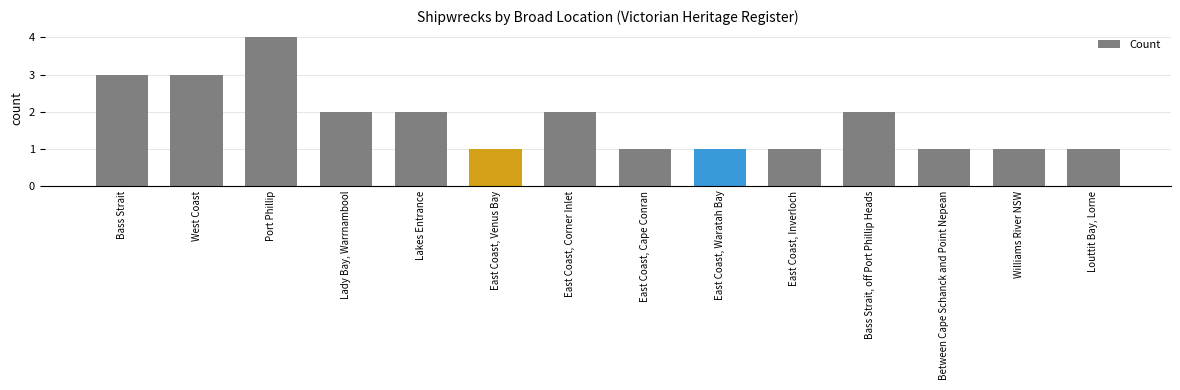

Read the value at West Coast.

3